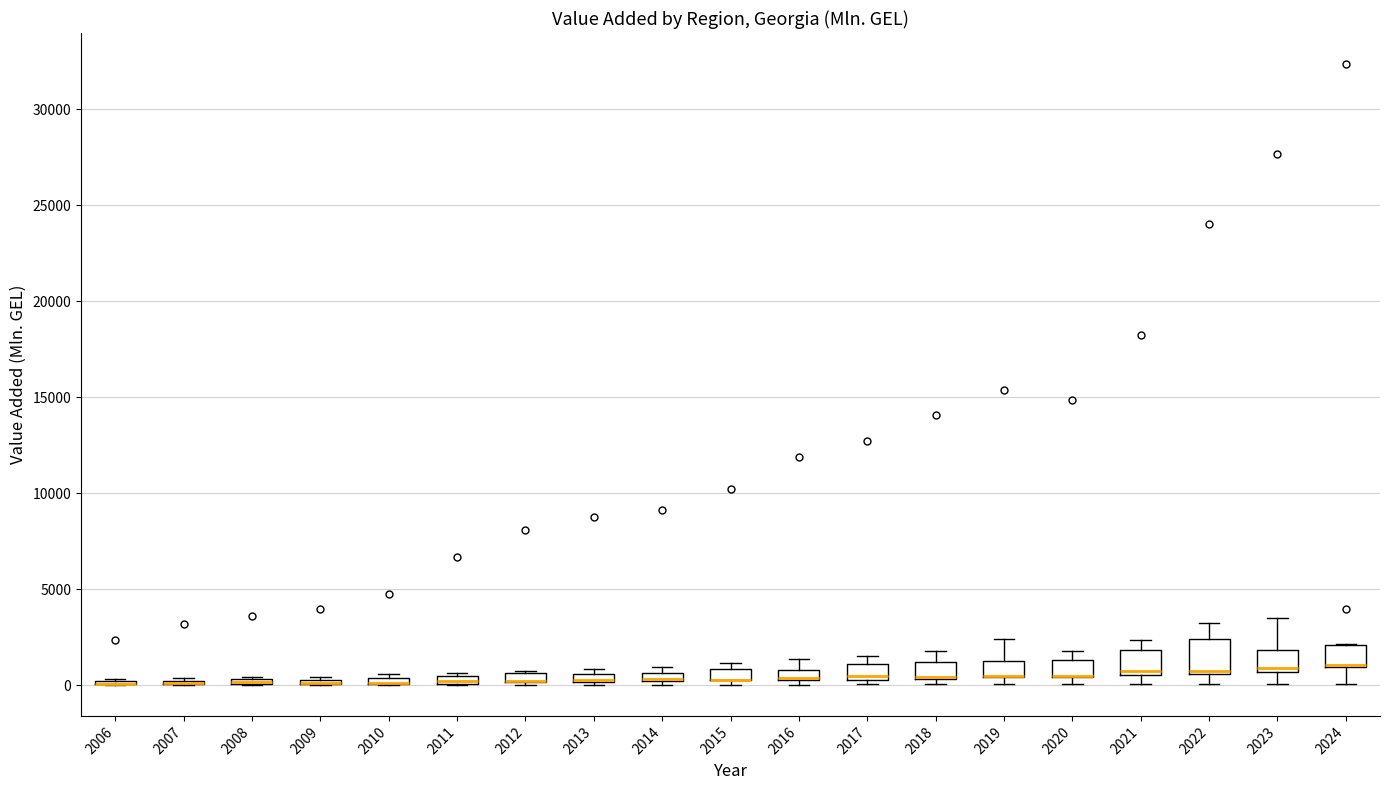

Where is the lower edge of the box at x = 2016 on the y-axis? The values are not printed on the chart, so give them approximately, as read against the axis.

0